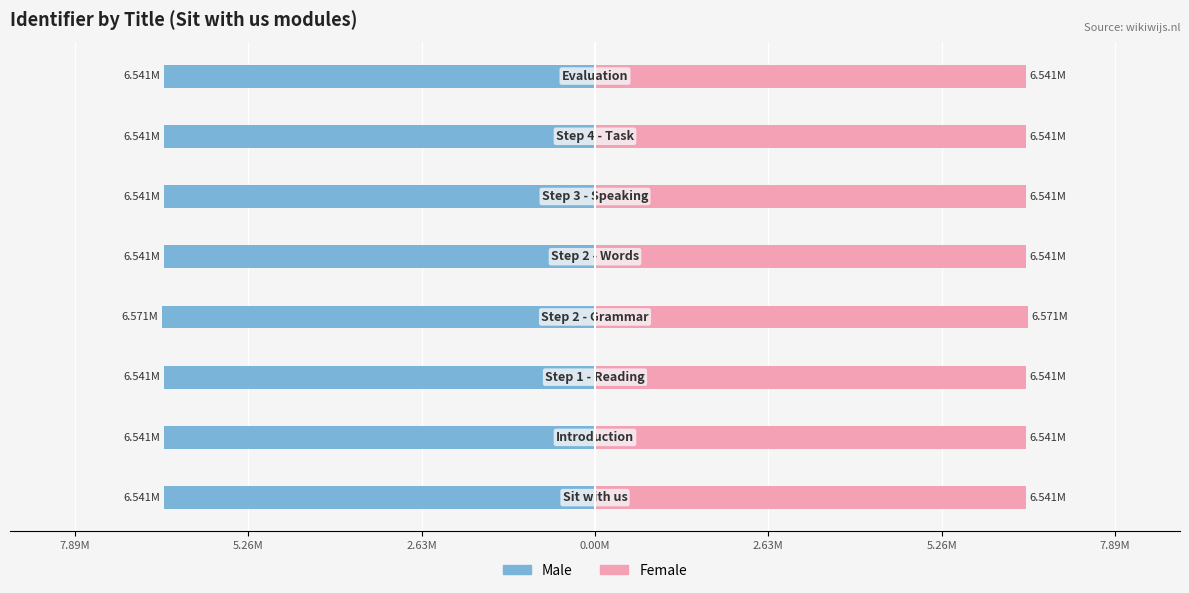

What is the value of the Female bar at the 5th from the left?

6.5